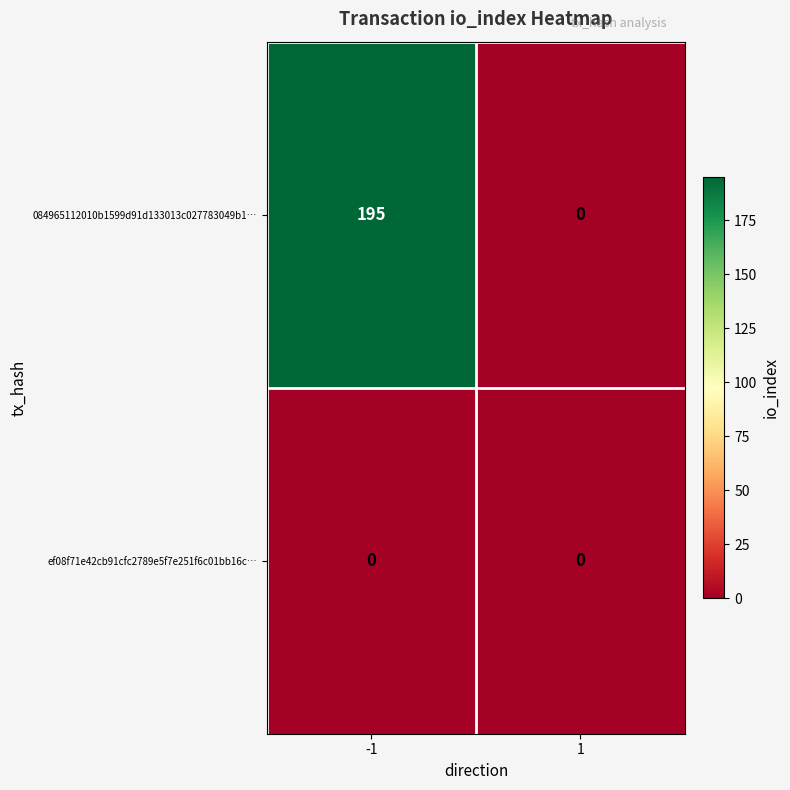

At which category is the sum across all series the highest?

-1